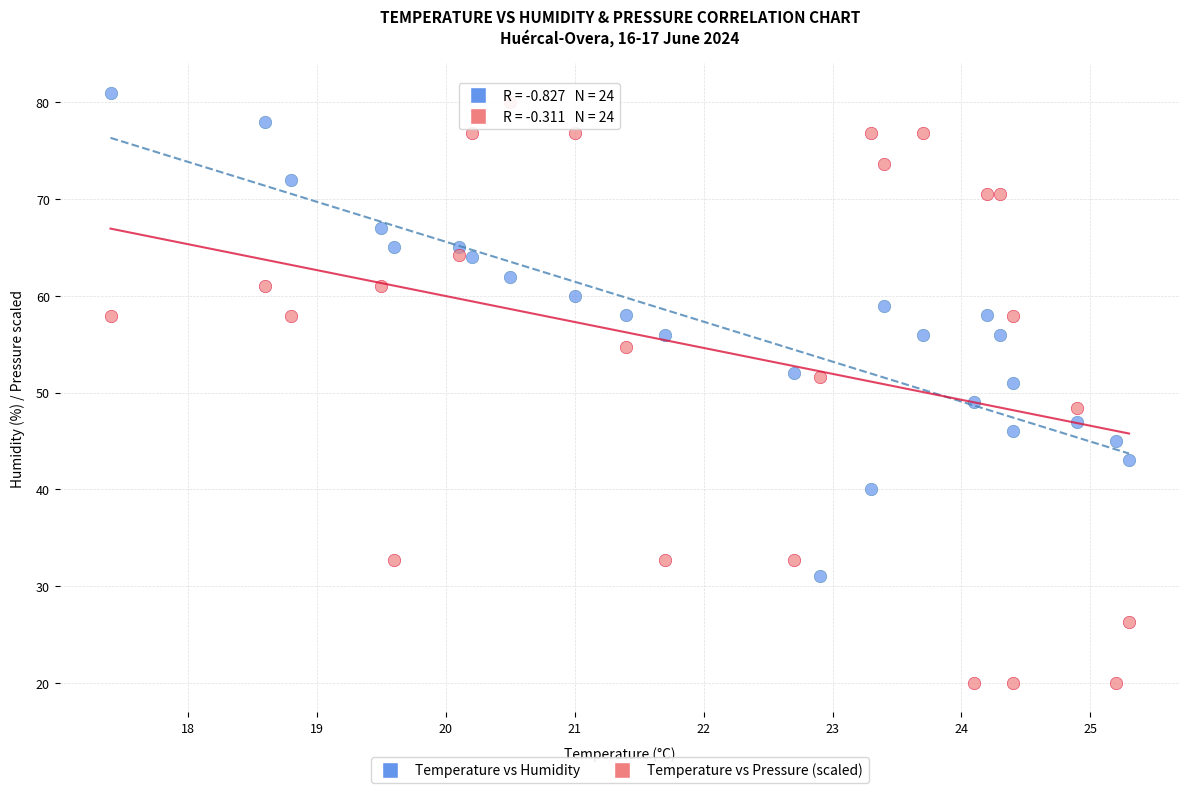

Which series contains the highest Y value?

Temperature vs Humidity